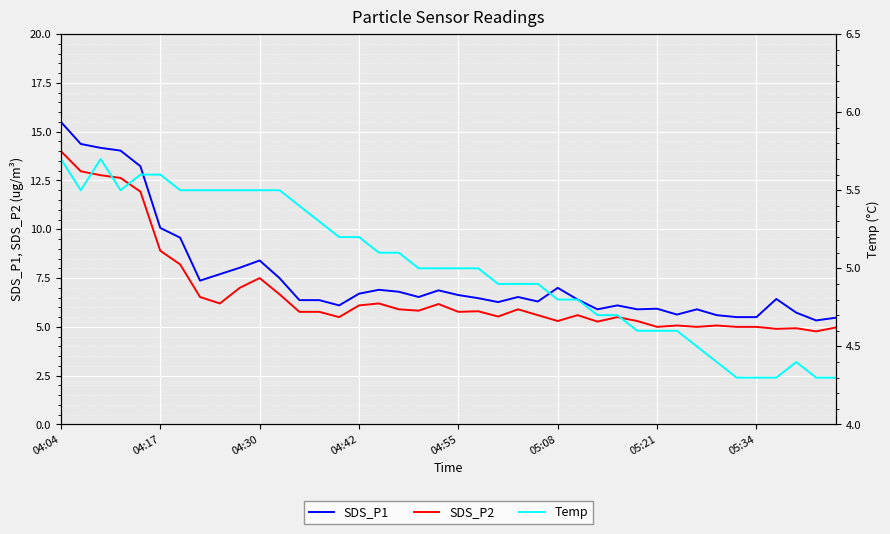

How many lines are shown in the chart?

3